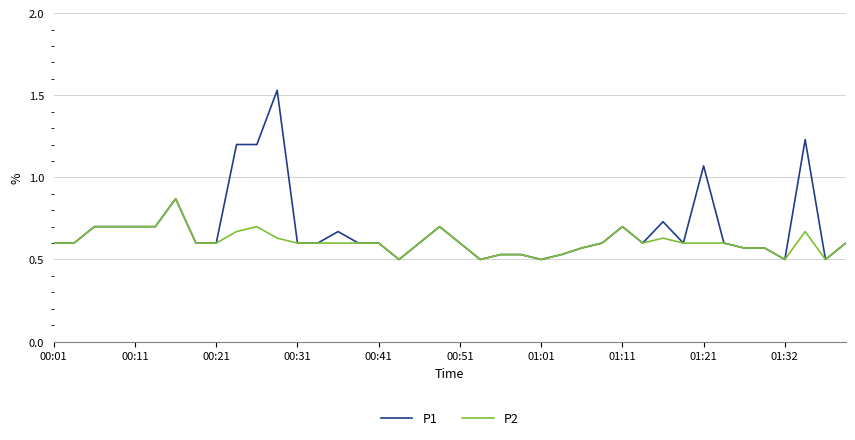

Which series has the largest range (max minus min)?

P1